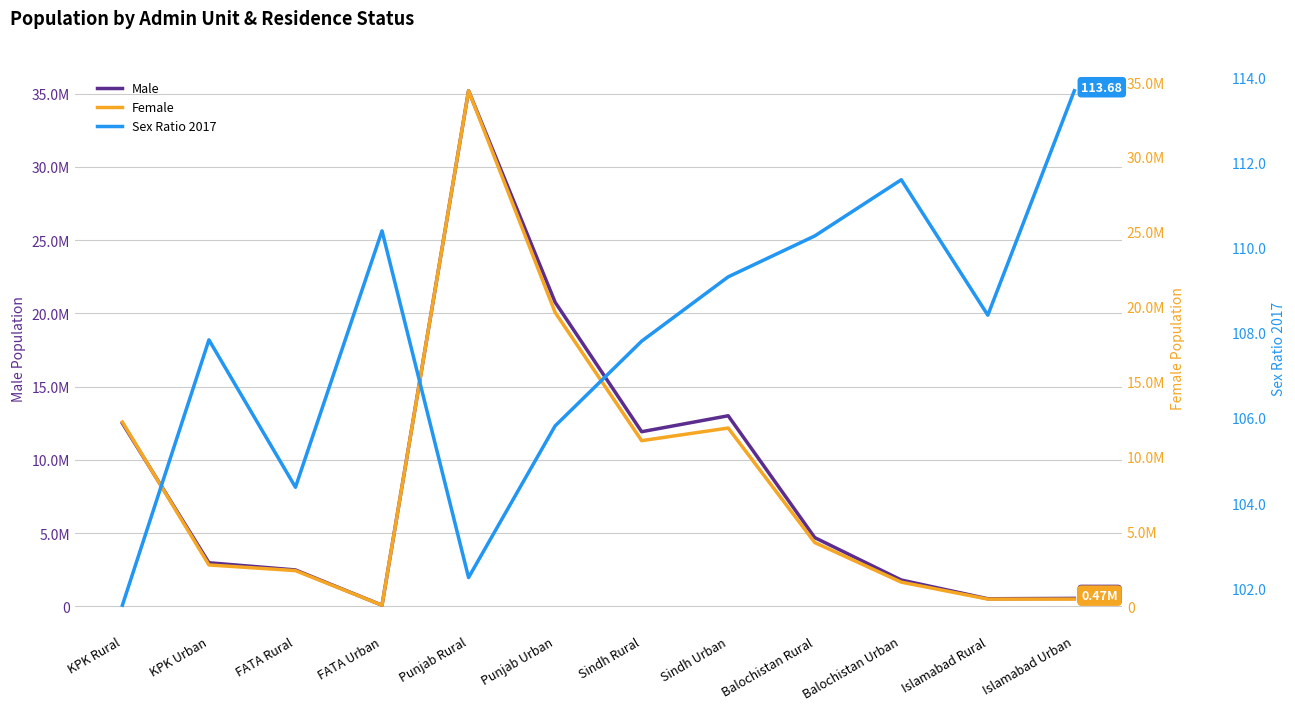

How many values in the Male series are below 4690099?

6